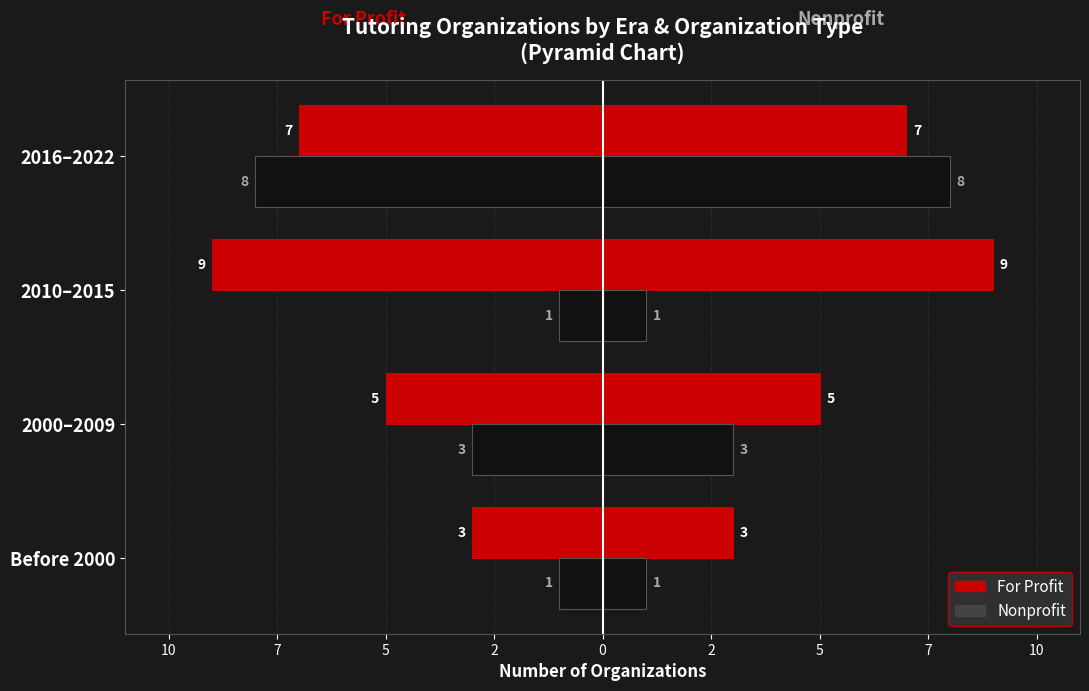

Count the Nonprofit values in the range 1 to 8.

4